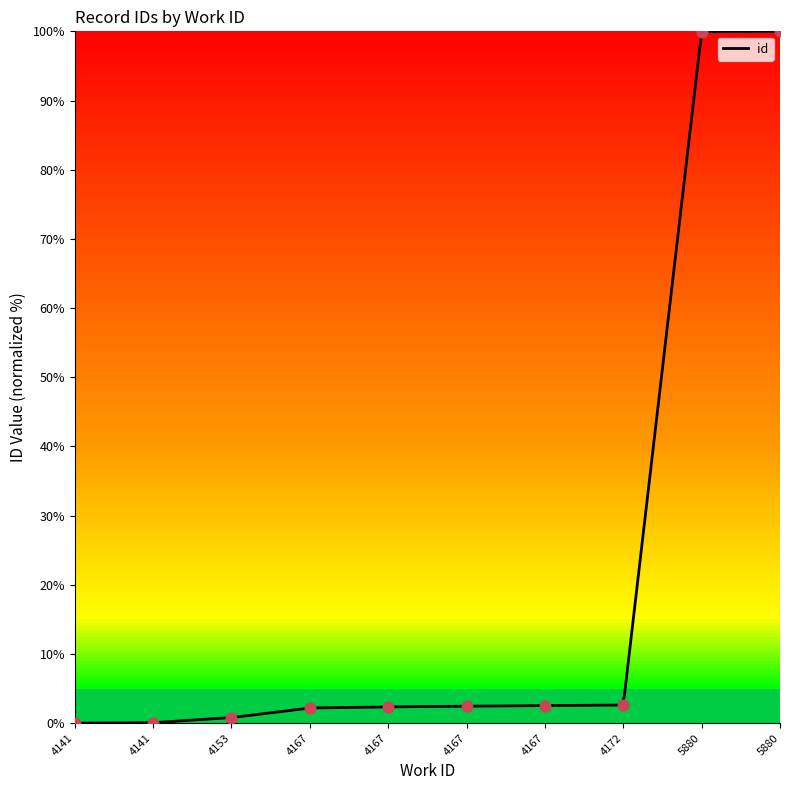

Which has a higher value, 4167 or 4167?

4167